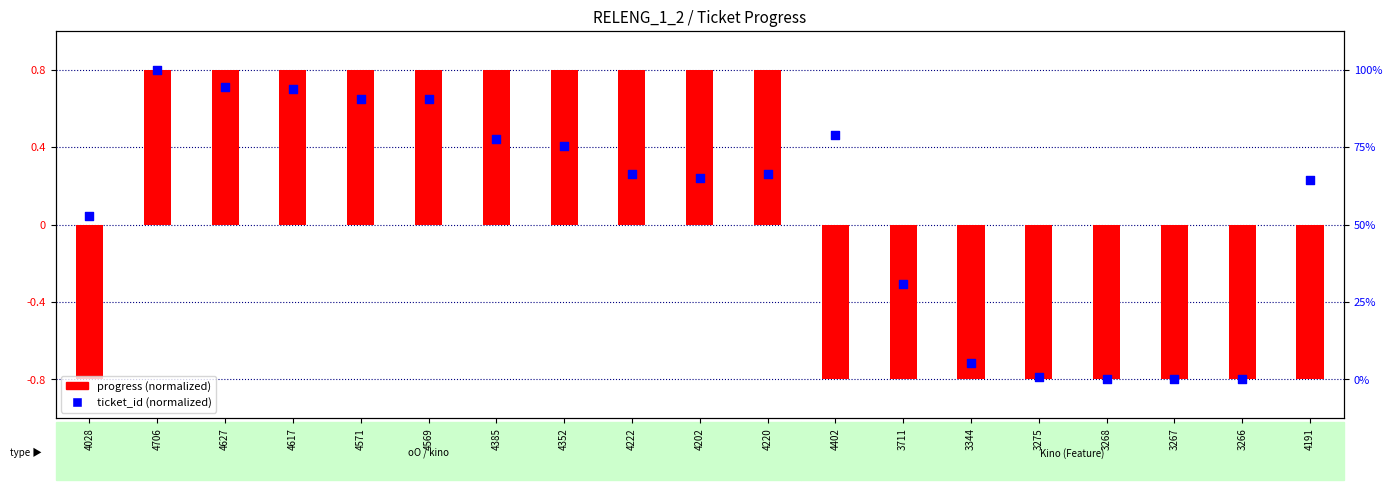

At how many categories does at least one series exceed 0?

13